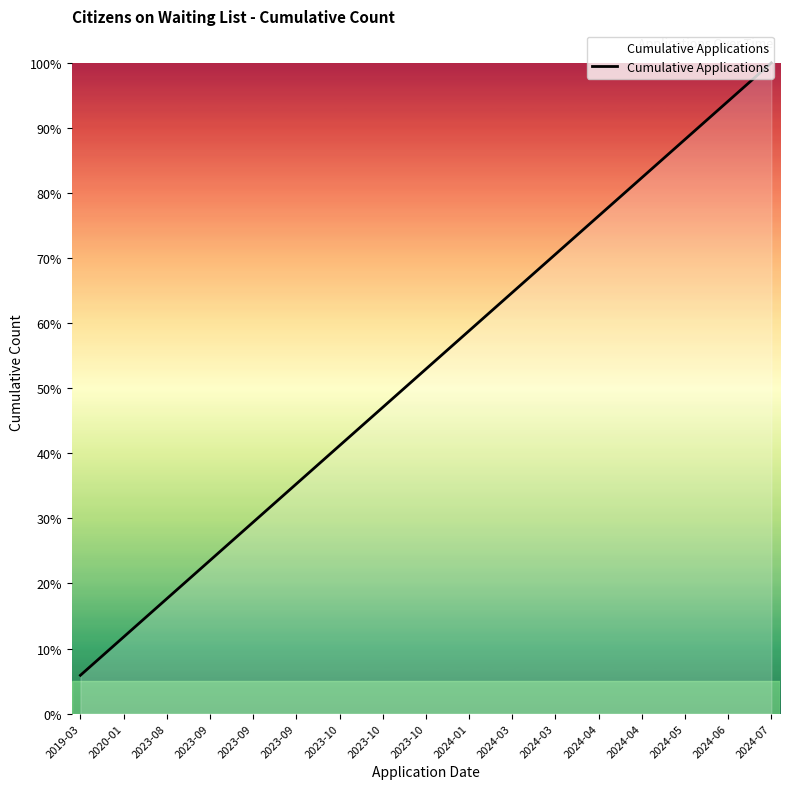

Does the chart have visible grid lines?

No